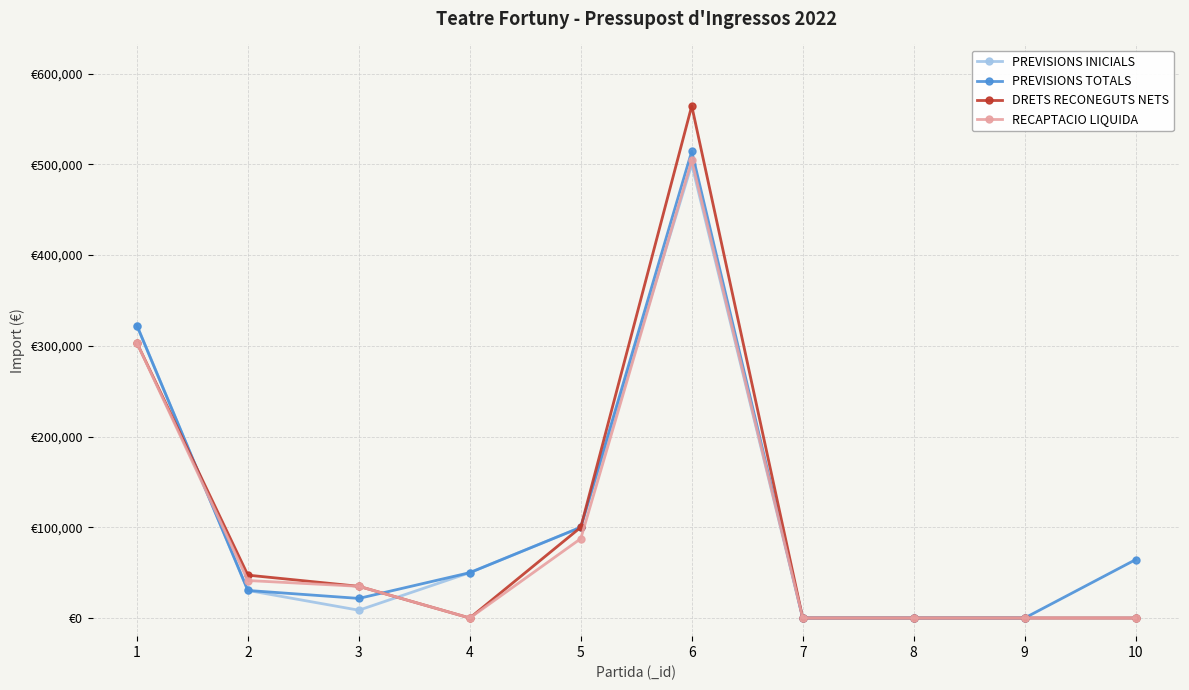

What are all the series names shown in the legend?

PREVISIONS INICIALS, PREVISIONS TOTALS, DRETS RECONEGUTS NETS, RECAPTACIO LIQUIDA